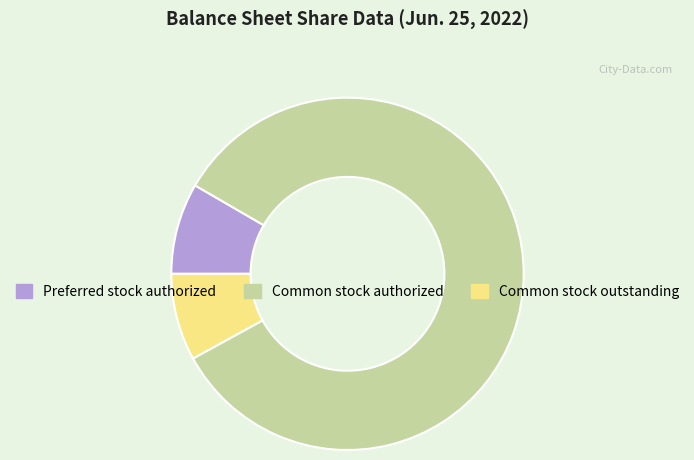

Is it true that Common stock outstanding is 17% of the pie?

False